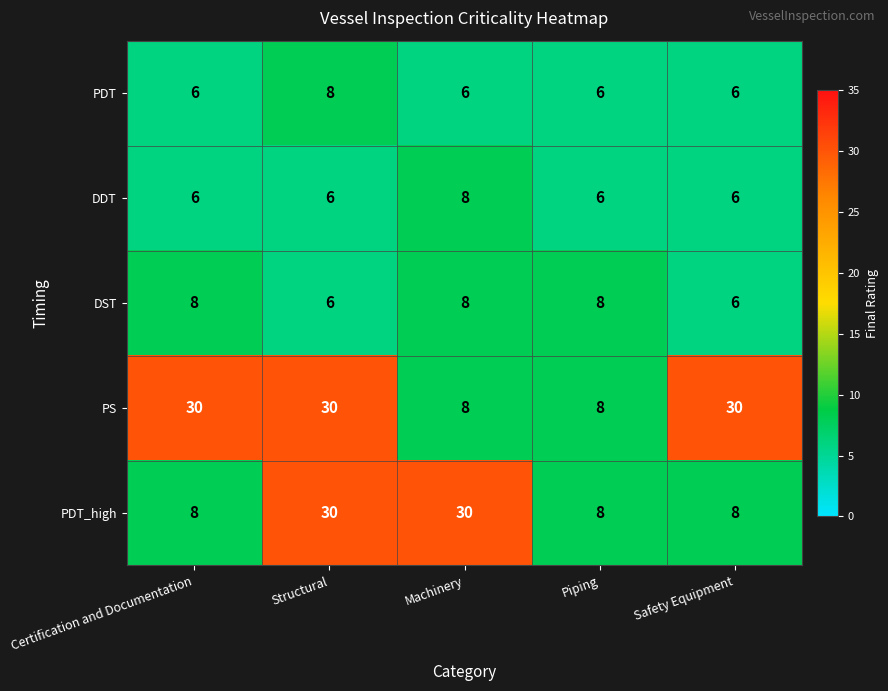

What is the total value across all series at Certification and Documentation?

58